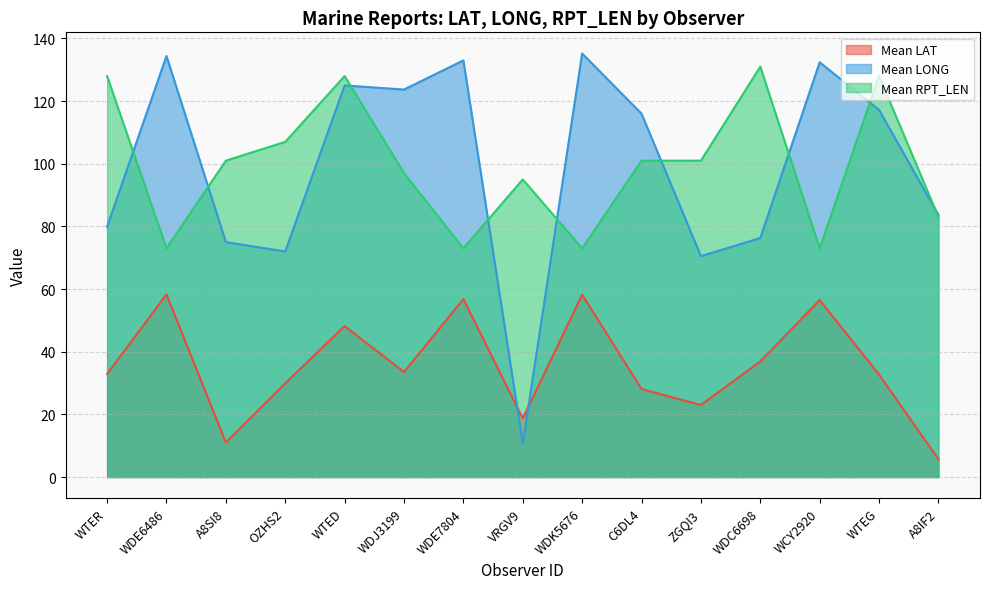

Which series has the widest spread of values?

Mean LONG